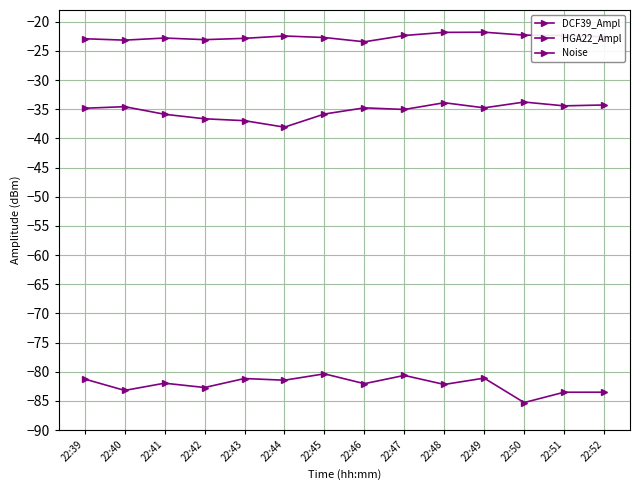

True or false: DCF39_Ampl has a value of -34.8 at 22:39.

True